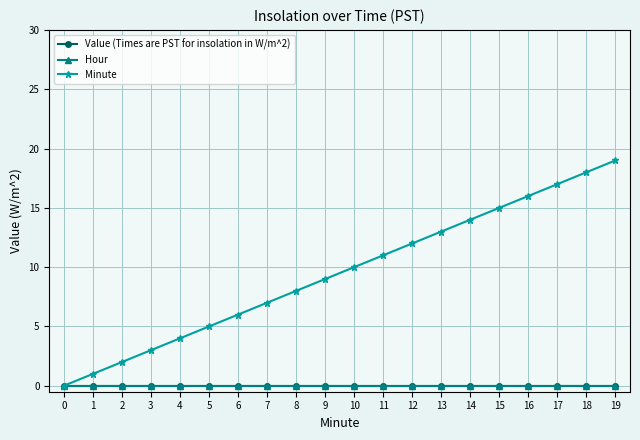

Does the chart have visible grid lines?

Yes